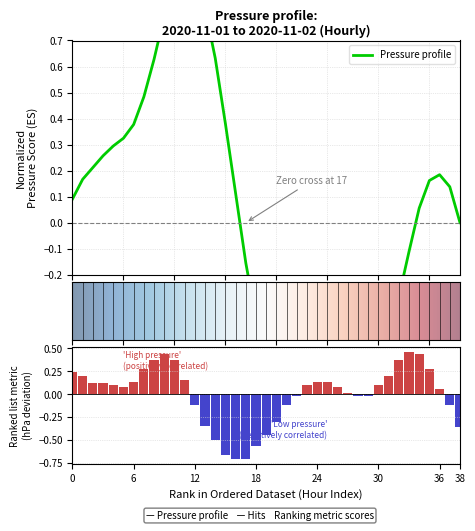

How many bars are there in total?

39